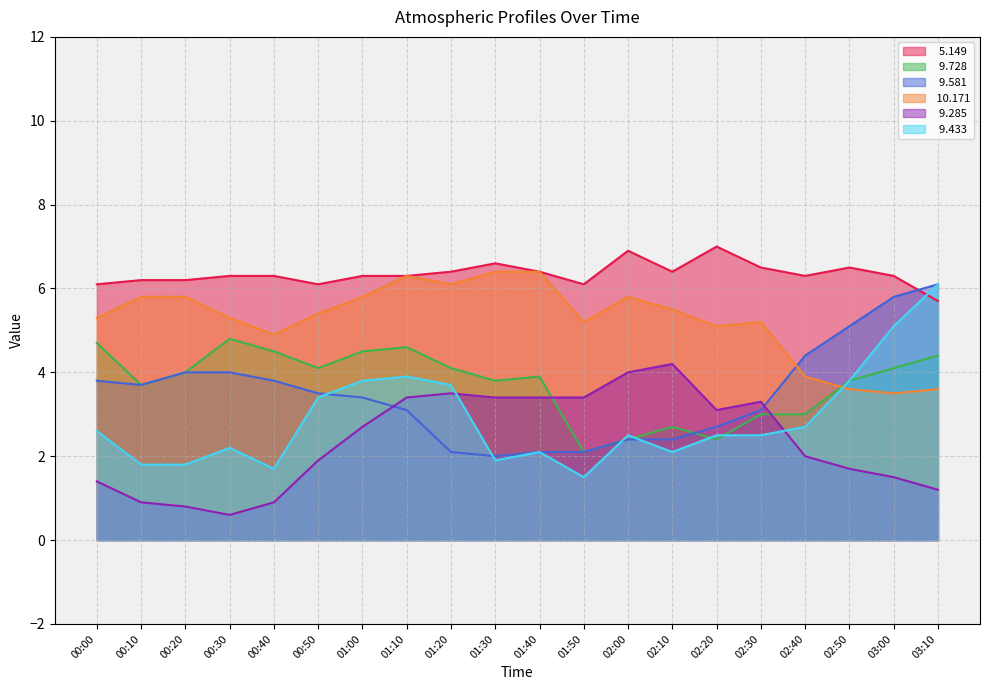

What is the sum of the   9.285 values at 01:00 and 02:00?

6.7